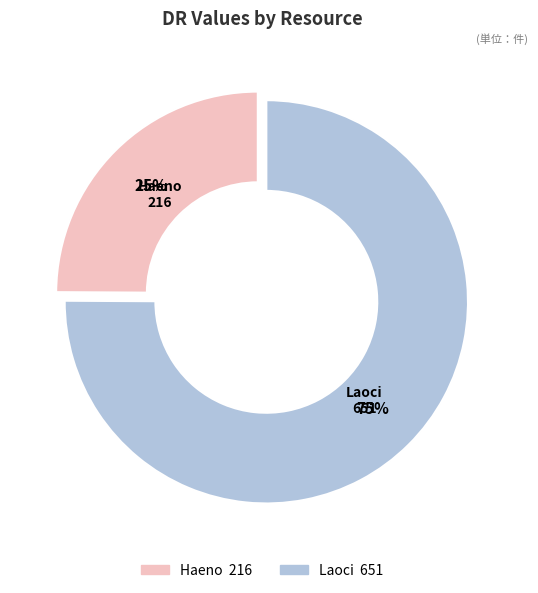

Is there a majority slice in this chart?

Yes